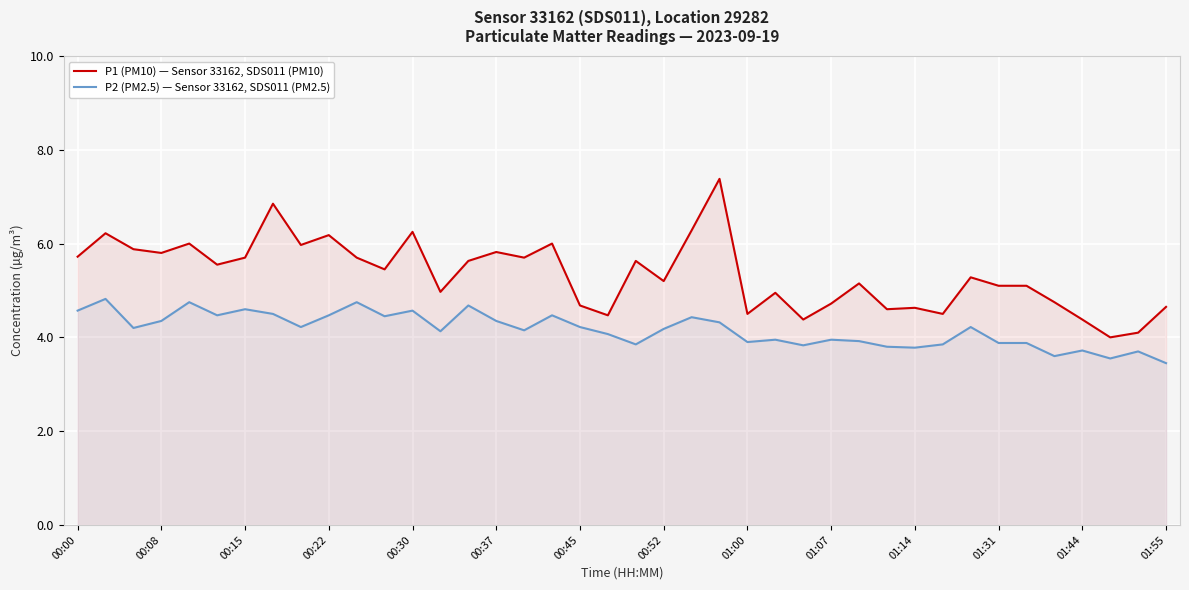

Which series has the widest spread of values?

P1 (PM10) — Sensor 33162, SDS011 (PM10)